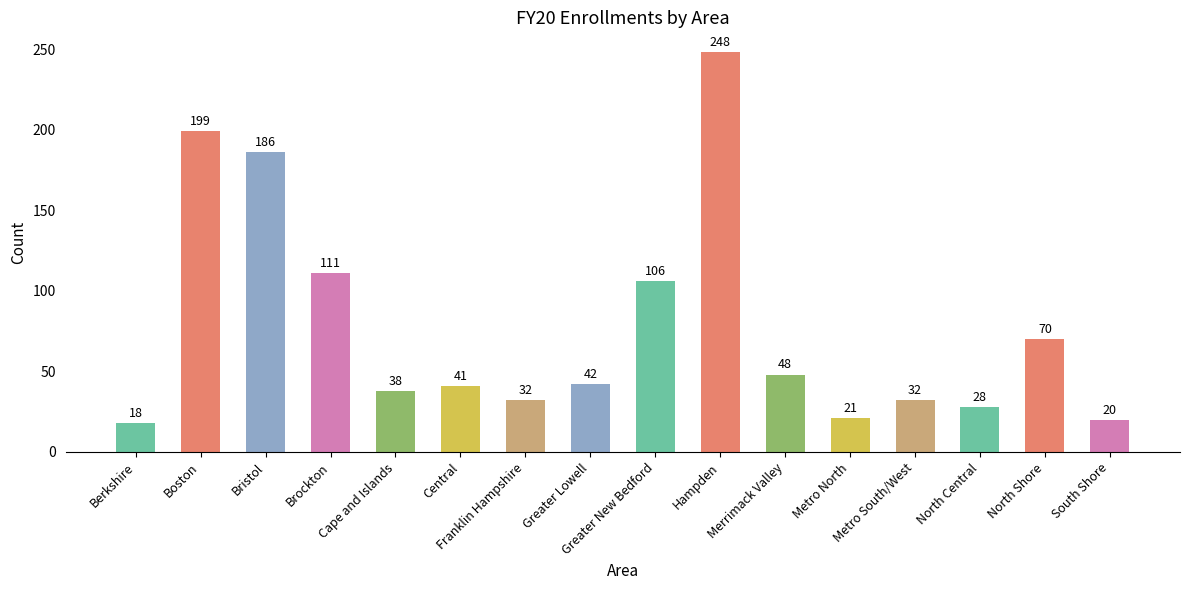

How many bars are there in total?

16